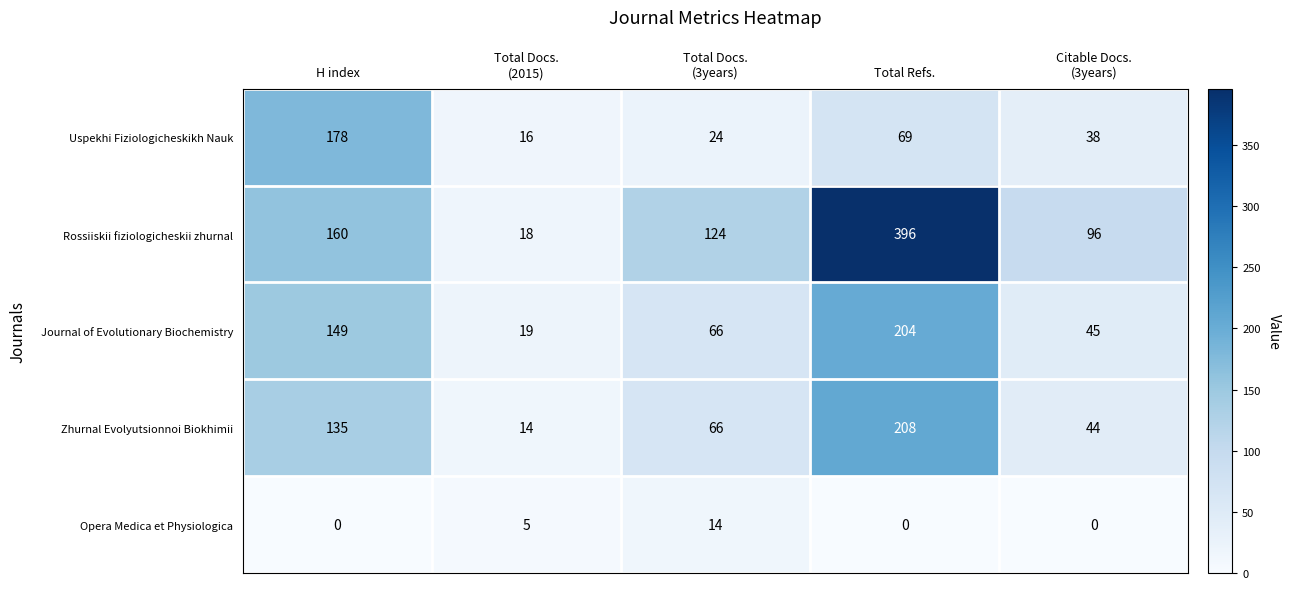

Reading left to right, what are all the values shown in this chart?

Uspekhi Fiziologicheskikh Nauk: 178	16	24	69	38
Rossiiskii fiziologicheskii zhurnal: 160	18	124	396	96
Journal of Evolutionary Biochemistry: 149	19	66	204	45
Zhurnal Evolyutsionnoi Biokhimii: 135	14	66	208	44
Opera Medica et Physiologica: 0	5	14	0	0